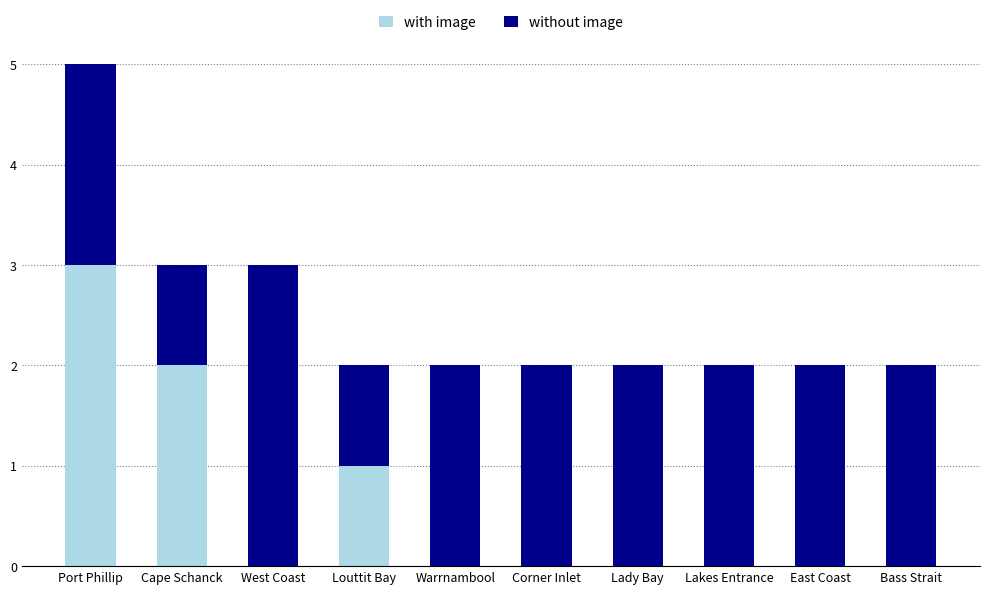

At which category is the sum across all series the highest?

Port Phillip